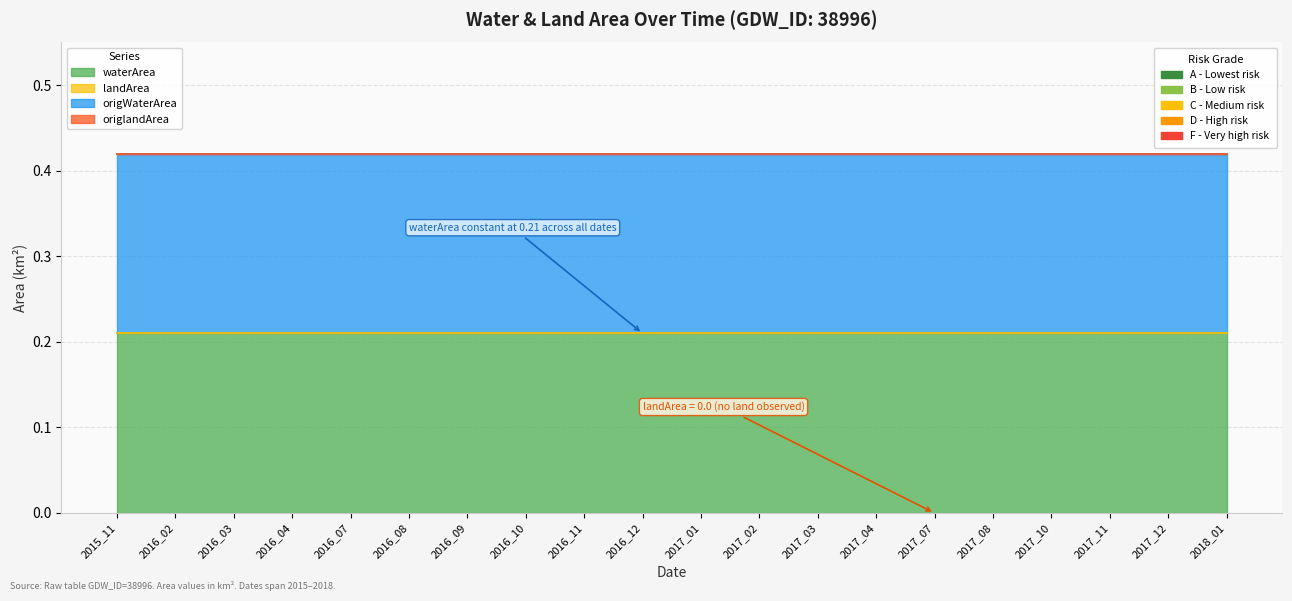

Reading left to right, transcribe all the data shown in this chart.

waterArea: 0.2	0.2	0.2	0.2	0.2	0.2	0.2	0.2	0.2	0.2	0.2	0.2	0.2	0.2	0.2	0.2	0.2	0.2	0.2	0.2
landArea: 0.0	0.0	0.0	0.0	0.0	0.0	0.0	0.0	0.0	0.0	0.0	0.0	0.0	0.0	0.0	0.0	0.0	0.0	0.0	0.0
origWaterArea: 0.2	0.2	0.2	0.2	0.2	0.2	0.2	0.2	0.2	0.2	0.2	0.2	0.2	0.2	0.2	0.2	0.2	0.2	0.2	0.2
origlandArea: 0.0	0.0	0.0	0.0	0.0	0.0	0.0	0.0	0.0	0.0	0.0	0.0	0.0	0.0	0.0	0.0	0.0	0.0	0.0	0.0